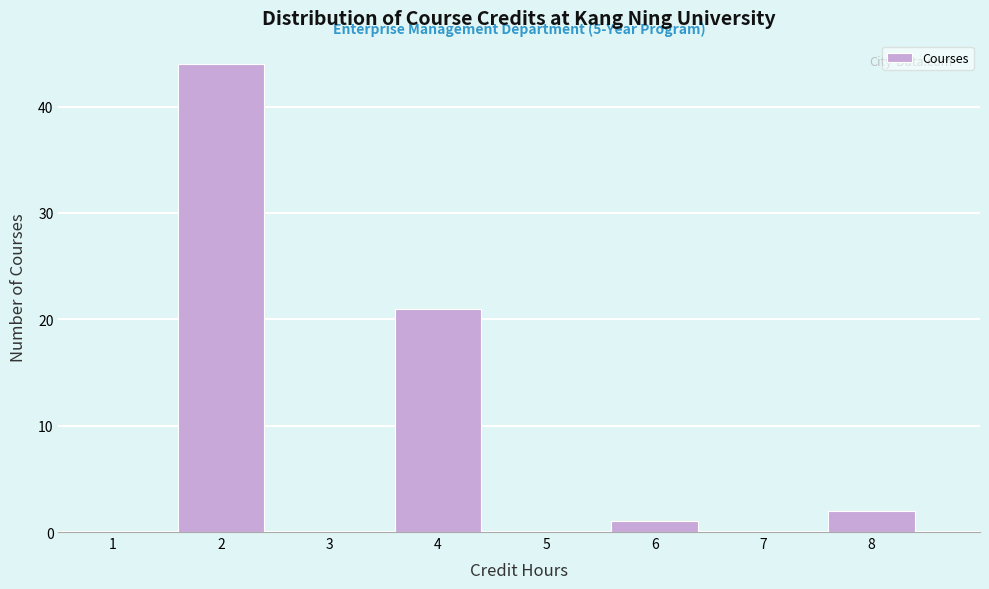

Over which range of the x-axis is the bar tallest?

1.5 to 2.5